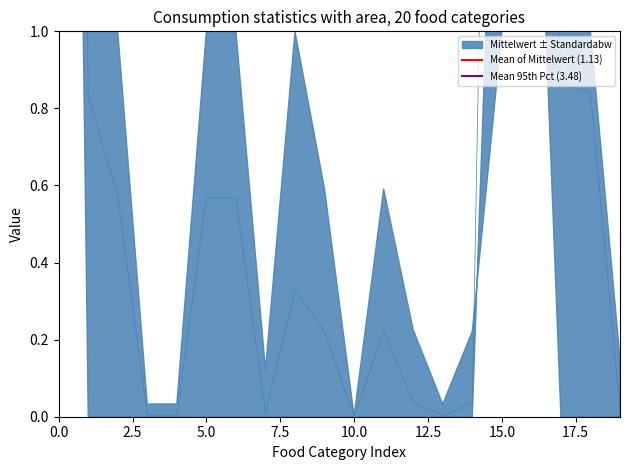

Is the value of Mean of Mittelwert (1.13) at 18 greater than the value of Mean 95th Pct (3.48) at 10.0?

No